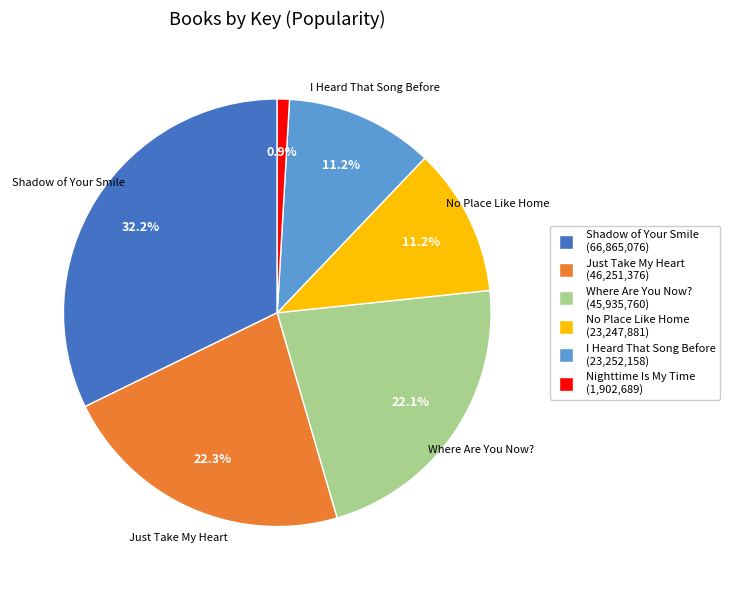

Between I Heard That Song Before and Nighttime Is My Time, which is larger?

I Heard That Song Before